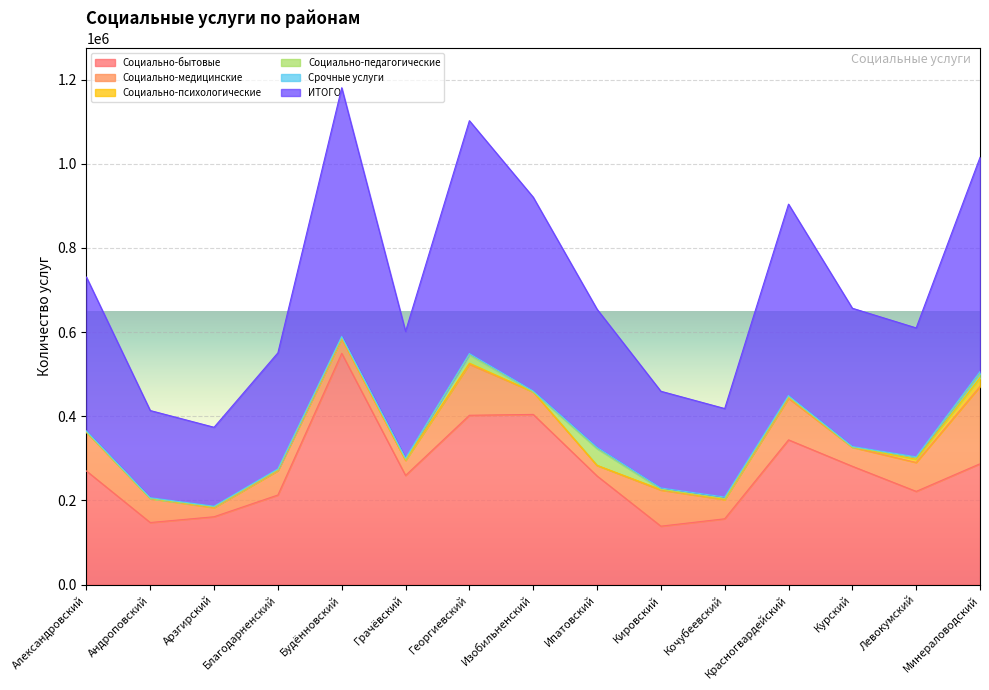

Reading left to right, list all the values displayed in this chart.

Социально-бытовые: Александровский=270080	Андроповский=147520	Арзгирский=161284	Благодарненский=212938	Будённовский=549701	Грачёвский=259447	Георгиевский=402436	Изобильненский=404460	Ипатовский=258212	Кировский=138872	Кочубеевский=156412	Красногвардейский=344028	Курский=281196	Левокумский=221533	Минераловодский=287200
Социально-медицинские: Александровский=92360	Андроповский=57009	Арзгирский=21682	Благодарненский=57830	Будённовский=34317	Грачёвский=35728	Георгиевский=121382	Изобильненский=53510	Ипатовский=25009	Кировский=85862	Кочубеевский=45673	Красногвардейский=98751	Курский=45157	Левокумский=68695	Минераловодский=183743
Социально-психологические: Александровский=268	Андроповский=120	Арзгирский=1187	Благодарненский=1567	Будённовский=2051	Грачёвский=796	Георгиевский=2590	Изобильненский=141	Ипатовский=163	Кировский=1399	Кочубеевский=892	Красногвардейский=2820	Курский=310	Левокумский=7671	Минераловодский=20591
Социально-педагогические: Александровский=559	Андроповский=327	Арзгирский=751	Благодарненский=700	Будённовский=1915	Грачёвский=1878	Георгиевский=19541	Изобильненский=0	Ипатовский=39805	Кировский=744	Кочубеевский=1820	Красногвардейский=1306	Курский=200	Левокумский=3986	Минераловодский=10277
Срочные услуги: Александровский=2058	Андроповский=1566	Арзгирский=1440	Благодарненский=2026	Будённовский=2018	Грачёвский=2905	Георгиевский=3260	Изобильненский=2250	Ипатовский=3321	Кировский=2807	Кочубеевский=3377	Красногвардейский=2605	Курский=1495	Левокумский=1790	Минераловодский=4574
ИТОГО: Александровский=365561	Андроповский=207153	Арзгирский=187588	Благодарненский=275774	Будённовский=590815	Грачёвский=301072	Георгиевский=553348	Изобильненский=460361	Ипатовский=327991	Кировский=229854	Кочубеевский=210277	Красногвардейский=454693	Курский=328457	Левокумский=306389	Минераловодский=508868